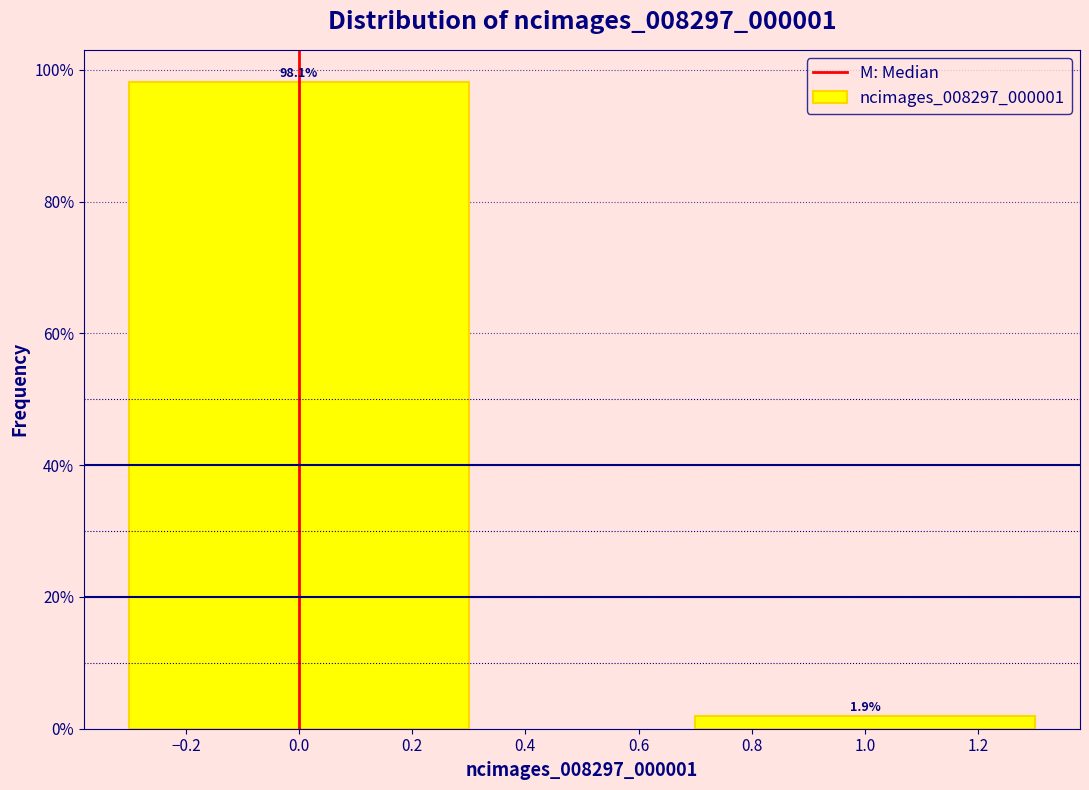

Reading left to right, list all the values displayed in this chart.

98.1	1.9